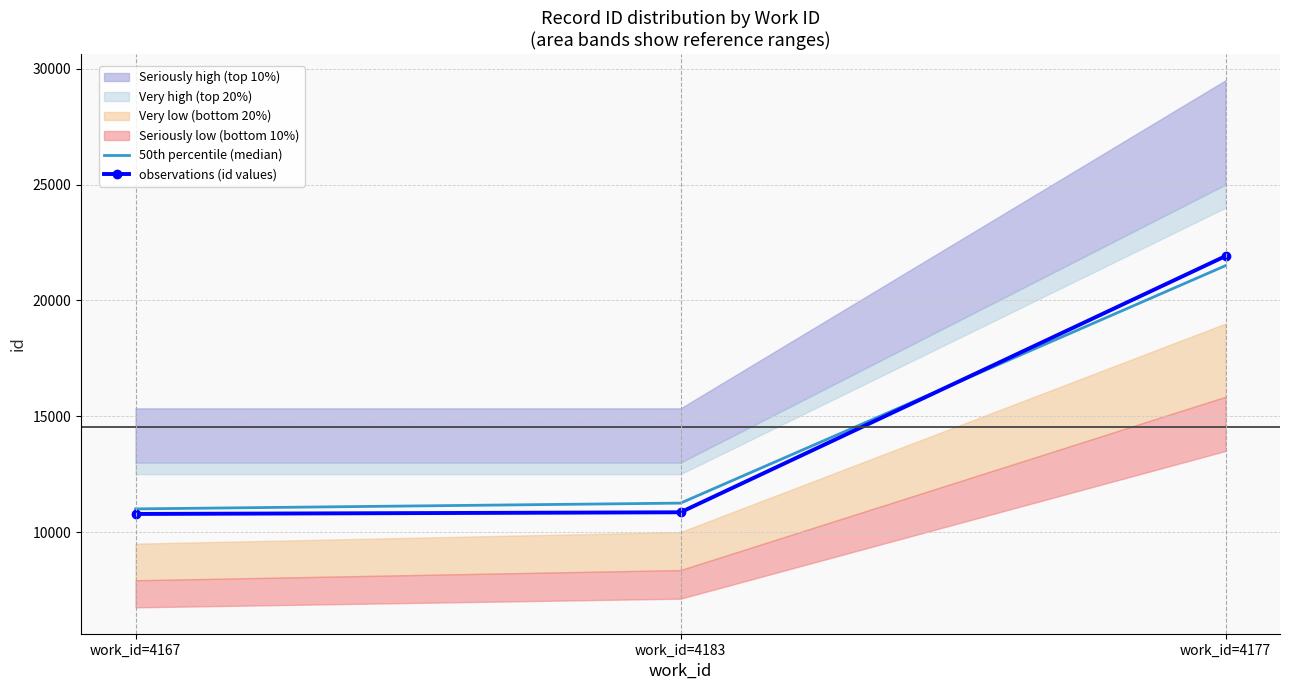

What is the value of the 50th percentile (median) point at the 1st from the left?

11000